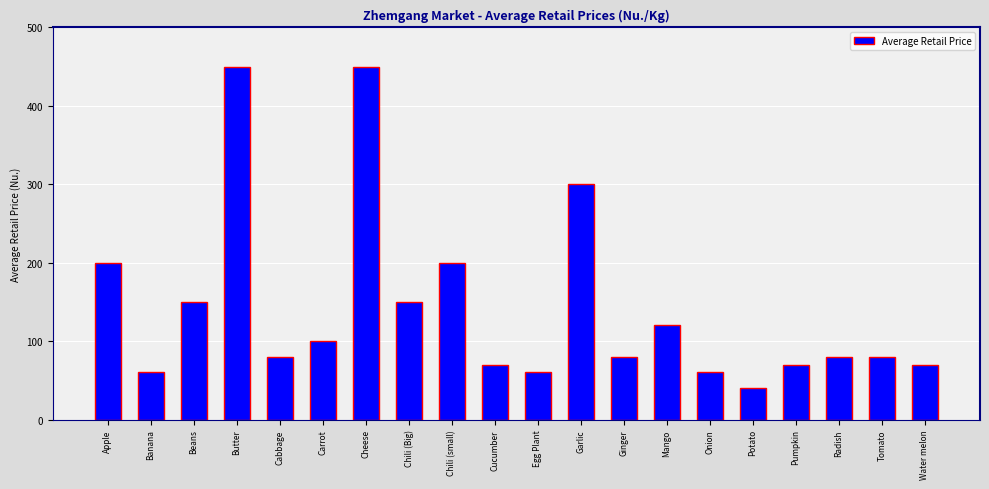

Reading left to right, list all the values displayed in this chart.

Apple=200	Banana=60	Beans=150	Butter=450	Cabbage=80	Carrot=100	Cheese=450	Chili (Big)=150	Chili (small)=200	Cucumber=70	Egg Plant=60	Garlic=300	Ginger=80	Mango=120	Onion=60	Potato=40	Pumpkin=70	Radish=80	Tomato=80	Water melon=70